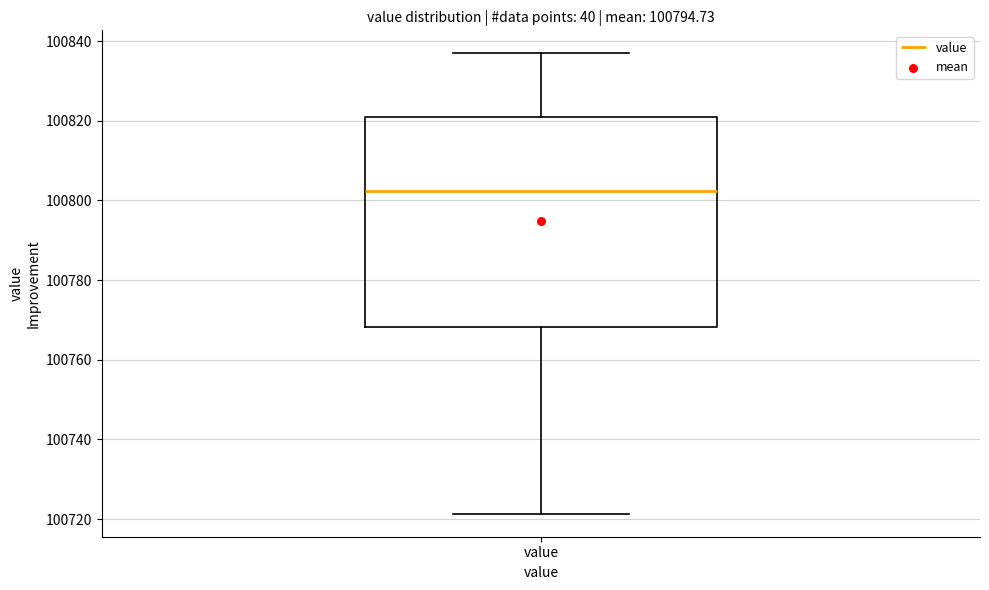

Read this box plot against the y-axis: the position of the median line, the range covered by the box, and the ends of both whiskers. The values are not printed on the chart, so give them approximately, as read against the axis.

median 100802, box 100768 to 100820, whiskers 100722 to 100836